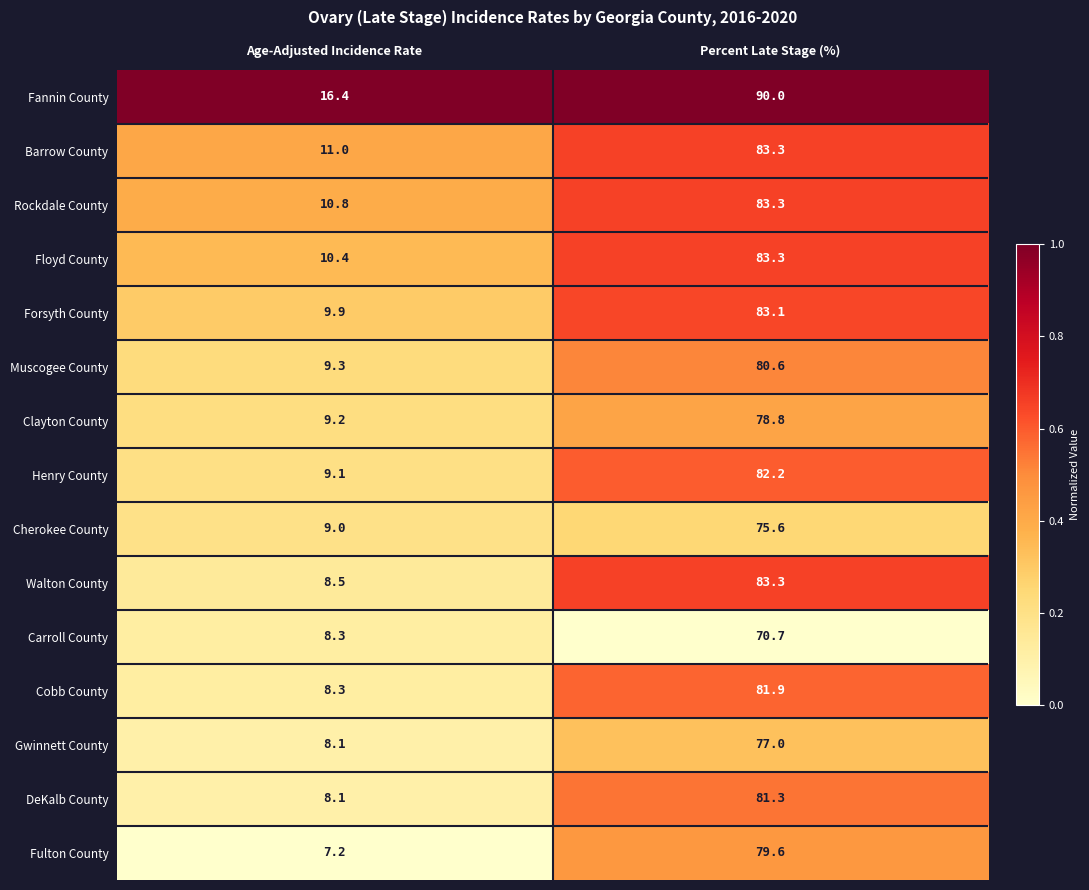

Rank the categories by Fannin County value from lowest to highest.

Age-Adjusted Incidence Rate, Percent Late Stage (%)